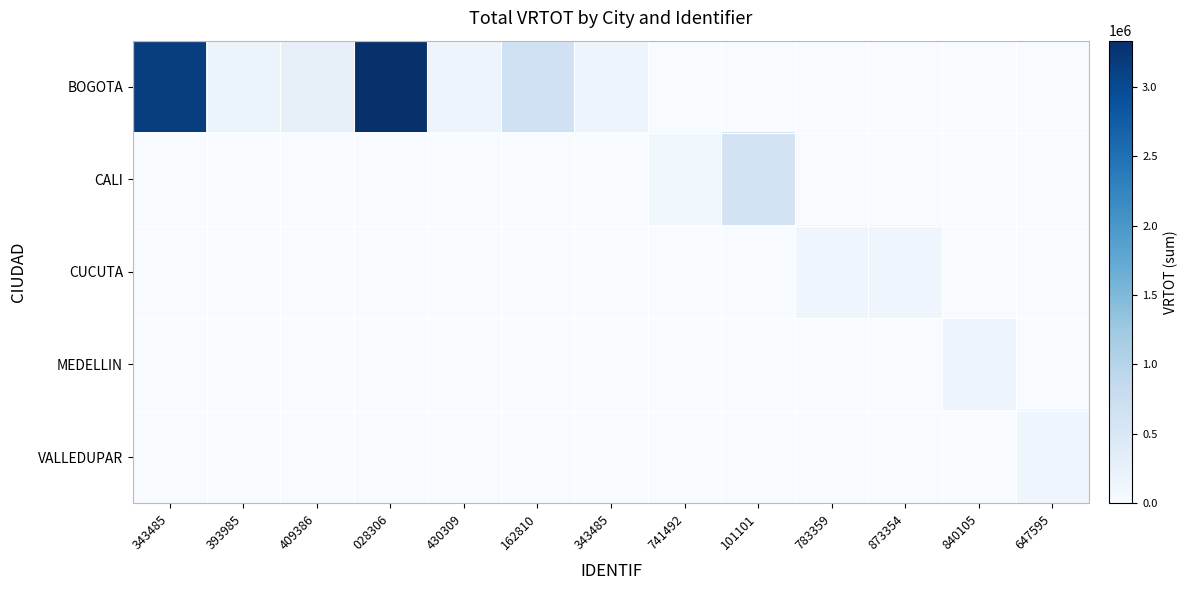

Reading left to right, extract all data points from this chart.

BOGOTA: 343485=3151700	393985=202000	409386=266668	028306=3333335	430309=166666	162810=666667	343485=162000	741492=0	101101=0	783359=0	873354=0	840105=0	647595=0
CALI: 343485=0	393985=0	409386=0	028306=0	430309=0	162810=0	343485=0	741492=121200	101101=605700	783359=0	873354=0	840105=0	647595=0
CUCUTA: 343485=0	393985=0	409386=0	028306=0	430309=0	162810=0	343485=0	741492=0	101101=0	783359=133334	873354=133334	840105=0	647595=0
MEDELLIN: 343485=0	393985=0	409386=0	028306=0	430309=0	162810=0	343485=0	741492=0	101101=0	783359=0	873354=0	840105=166666	647595=0
VALLEDUPAR: 343485=0	393985=0	409386=0	028306=0	430309=0	162810=0	343485=0	741492=0	101101=0	783359=0	873354=0	840105=0	647595=133334